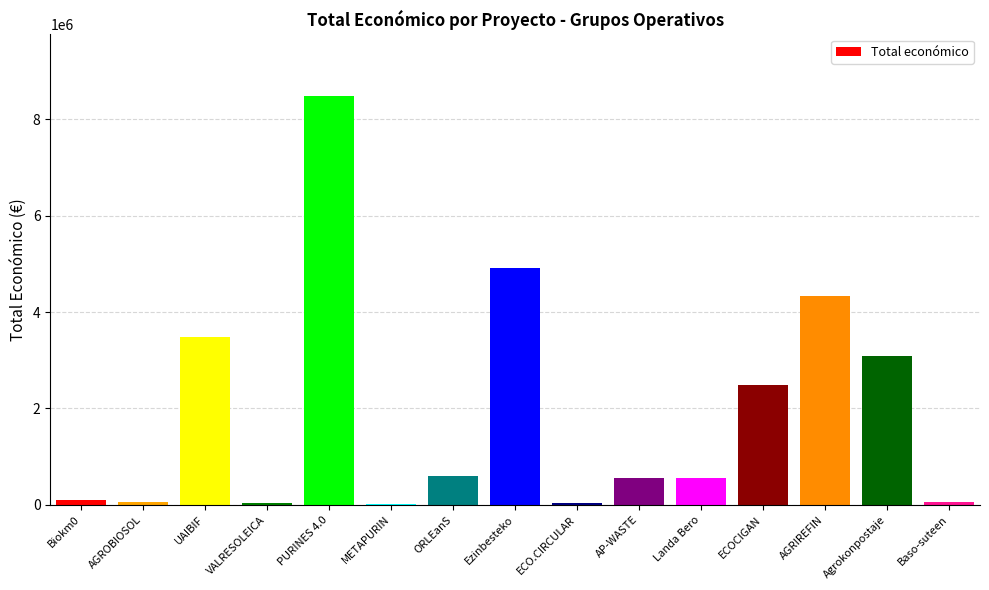

What is the sum of all values?

28823042